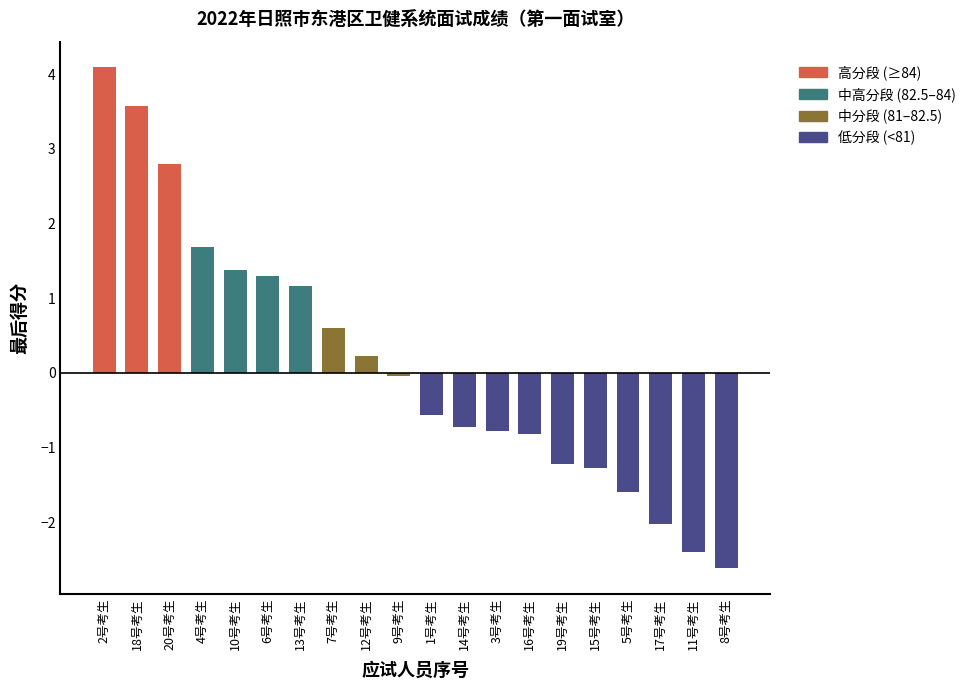

What is the greatest value displayed?

4.1